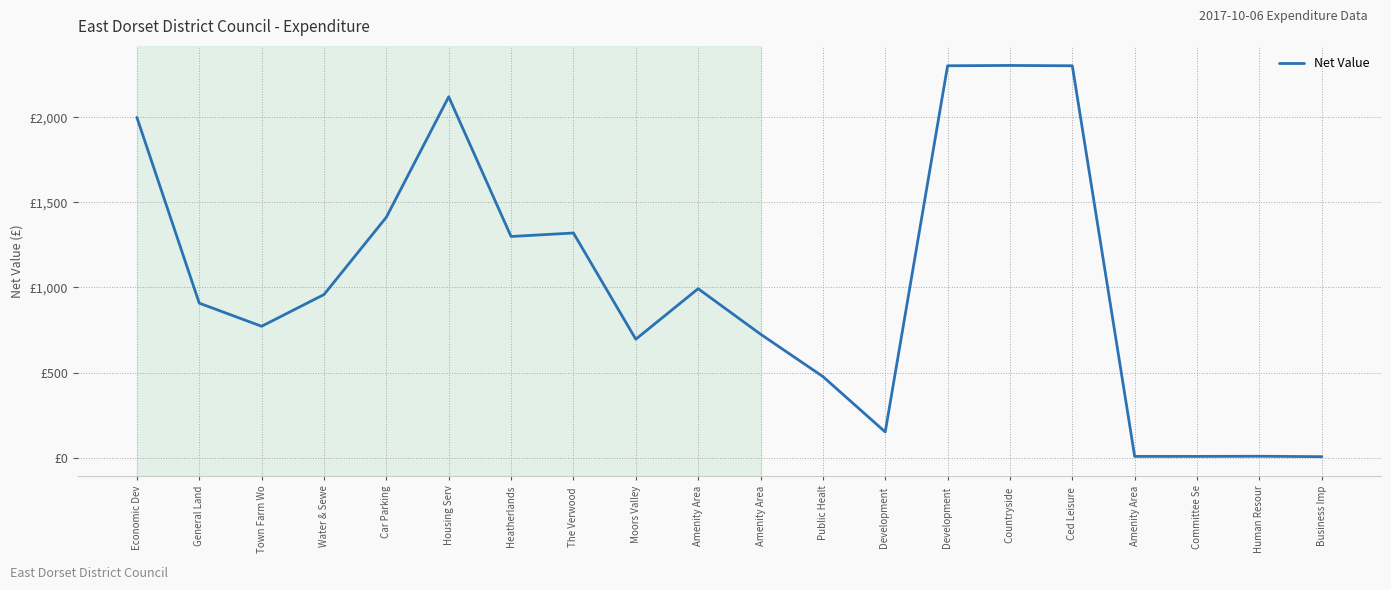

Where does the data first go above 958?

Economic Dev